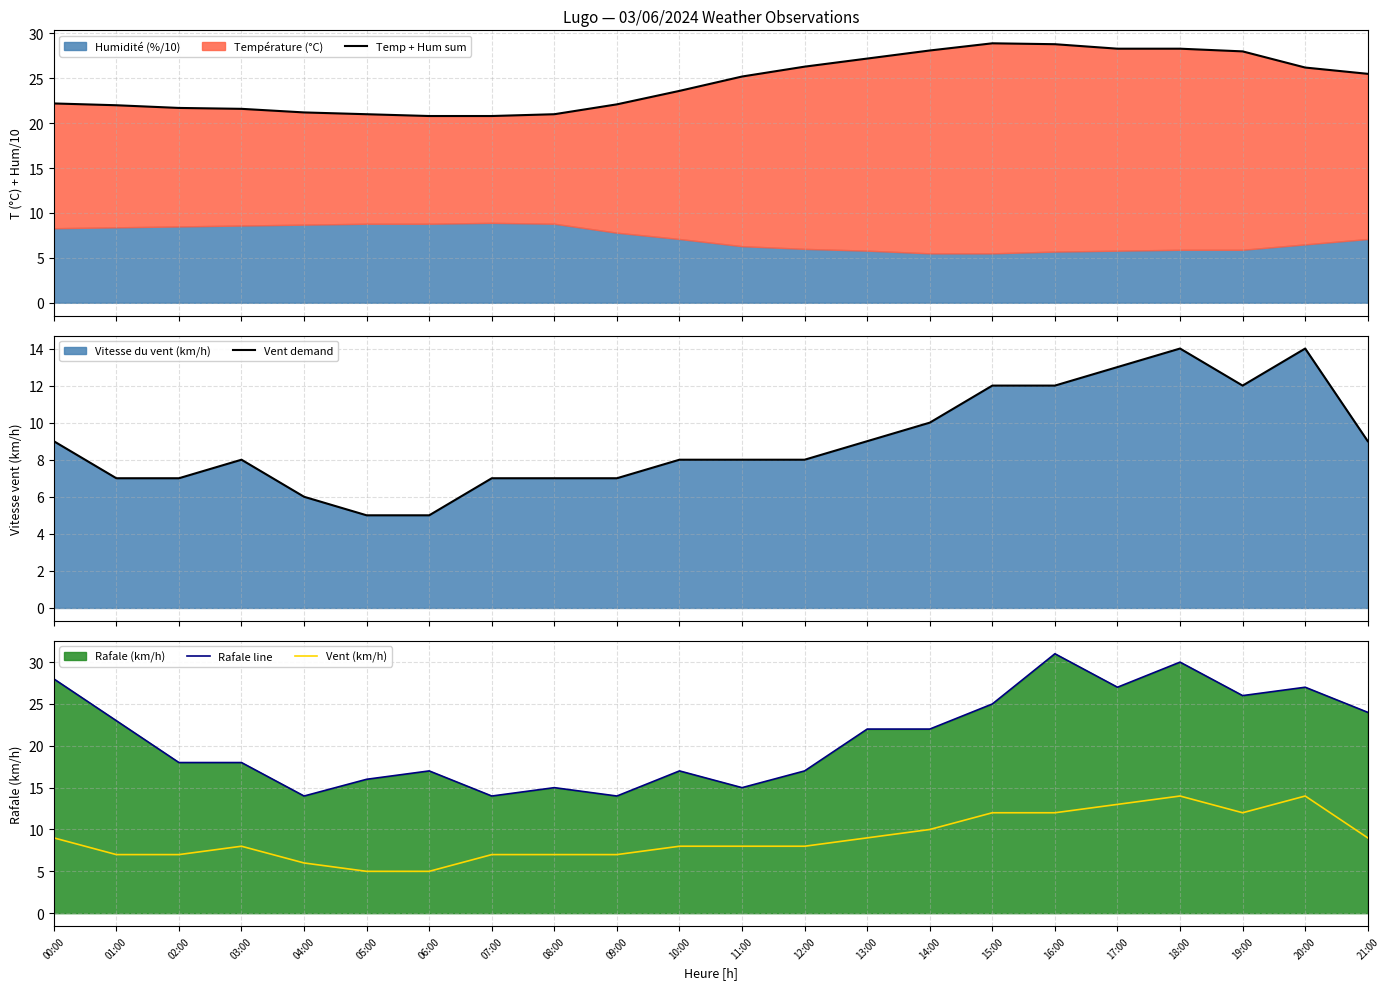

Reading left to right, list all the values displayed in this chart.

Temp + Hum sum: 00:00=22.2	01:00=22.0	02:00=21.7	03:00=21.6	04:00=21.2	05:00=21.0	06:00=20.8	07:00=20.8	08:00=21.0	09:00=22.1	10:00=23.6	11:00=25.2	12:00=26.3	13:00=27.2	14:00=28.1	15:00=28.9	16:00=28.8	17:00=28.3	18:00=28.3	19:00=28.0	20:00=26.2	21:00=25.5
Vent demand: 00:00=9.0	01:00=7.0	02:00=7.0	03:00=8.0	04:00=6.0	05:00=5.0	06:00=5.0	07:00=7.0	08:00=7.0	09:00=7.0	10:00=8.0	11:00=8.0	12:00=8.0	13:00=9.0	14:00=10.0	15:00=12.0	16:00=12.0	17:00=13.0	18:00=14.0	19:00=12.0	20:00=14.0	21:00=9.0
Rafale line: 00:00=28.0	01:00=23.0	02:00=18.0	03:00=18.0	04:00=14.0	05:00=16.0	06:00=17.0	07:00=14.0	08:00=15.0	09:00=14.0	10:00=17.0	11:00=15.0	12:00=17.0	13:00=22.0	14:00=22.0	15:00=25.0	16:00=31.0	17:00=27.0	18:00=30.0	19:00=26.0	20:00=27.0	21:00=24.0
Vent (km/h): 00:00=9.0	01:00=7.0	02:00=7.0	03:00=8.0	04:00=6.0	05:00=5.0	06:00=5.0	07:00=7.0	08:00=7.0	09:00=7.0	10:00=8.0	11:00=8.0	12:00=8.0	13:00=9.0	14:00=10.0	15:00=12.0	16:00=12.0	17:00=13.0	18:00=14.0	19:00=12.0	20:00=14.0	21:00=9.0